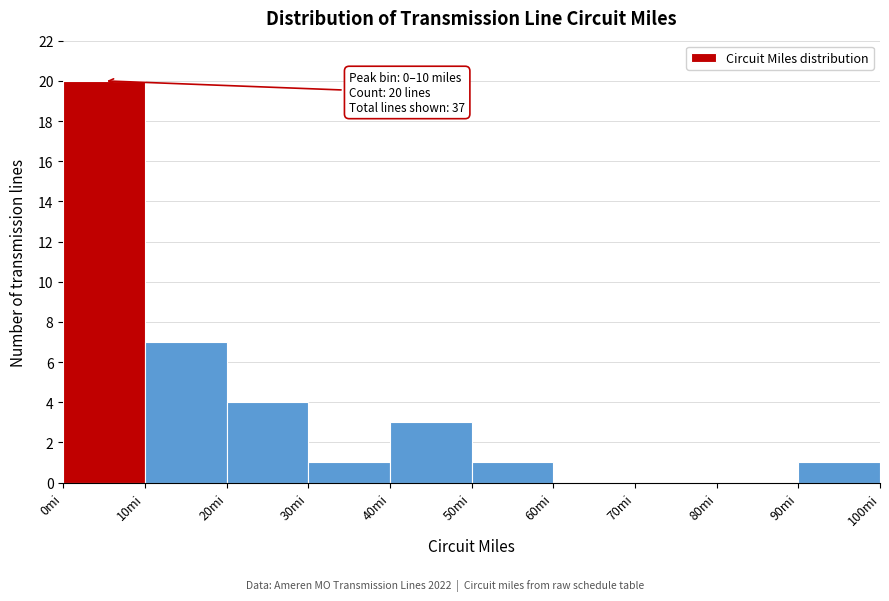

Over which range of the x-axis is the bar tallest?

0 to 10